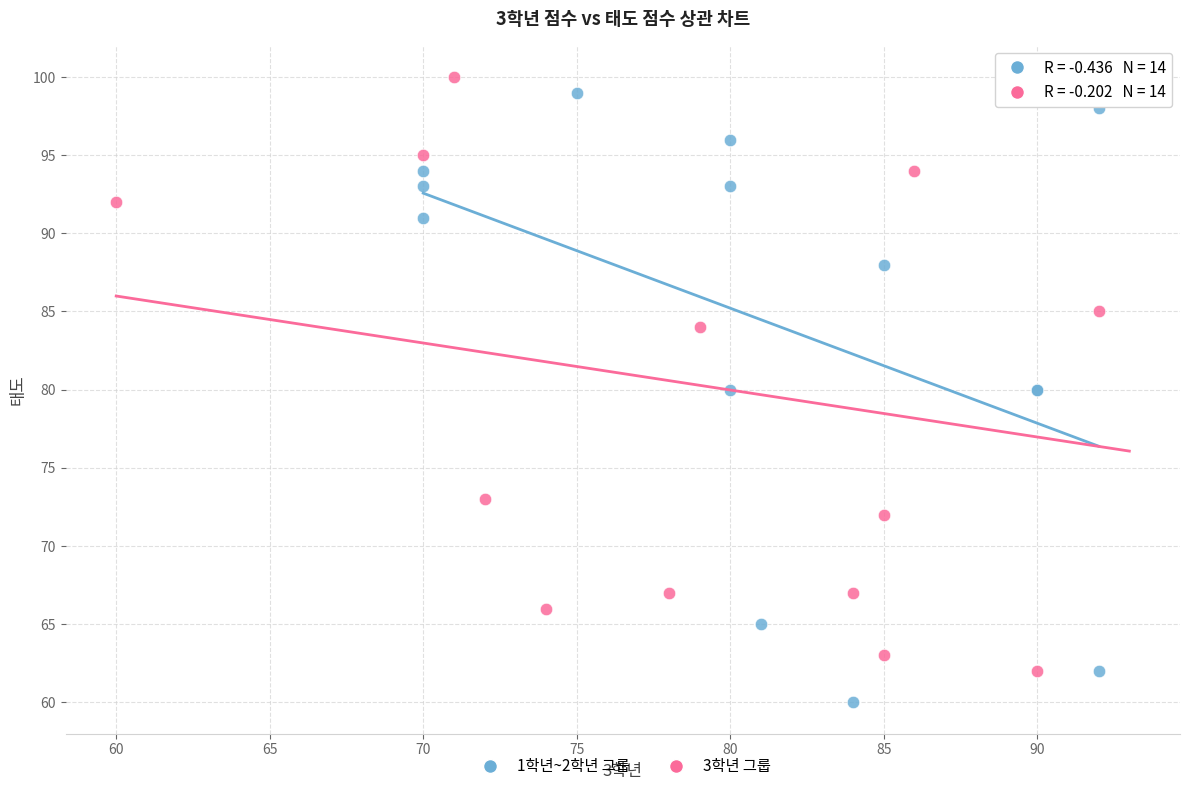

Which series reaches the minimum Y coordinate?

1학년~2학년 그룹